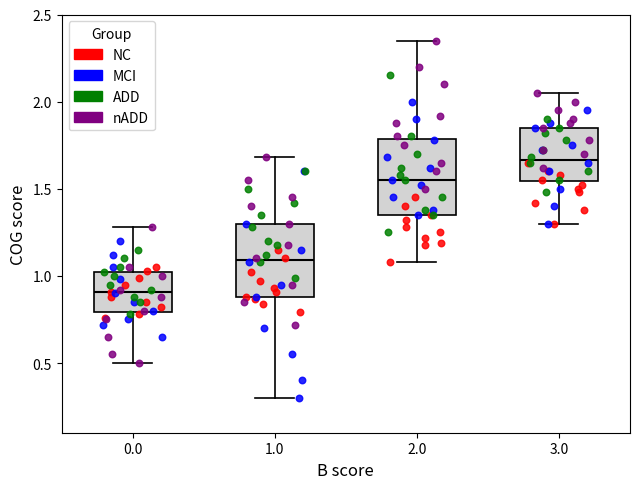

Where does the upper whisker of the box at x = 3.0 end on the y-axis? The values are not printed on the chart, so give them approximately, as read against the axis.

2.05